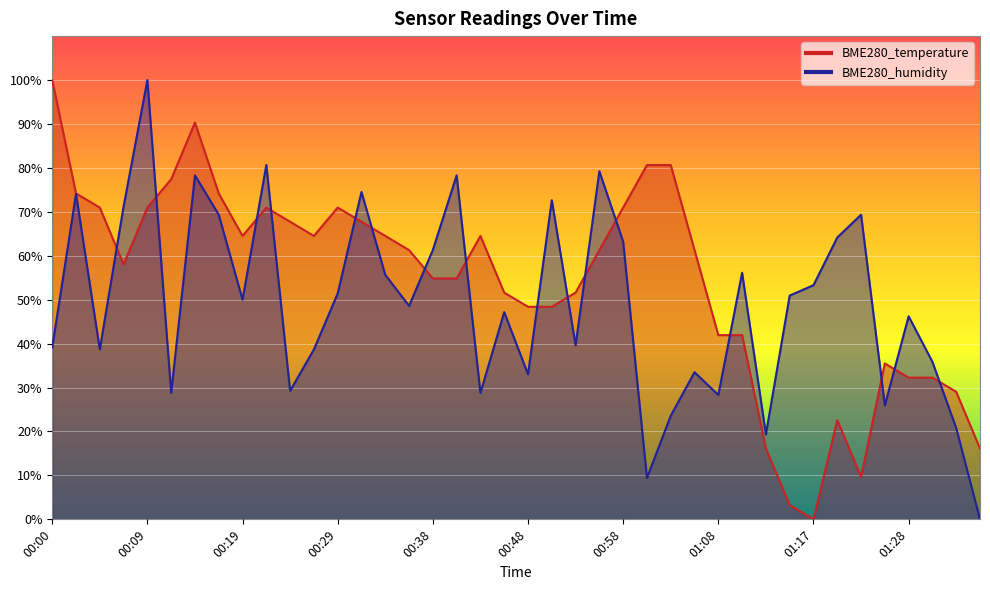

What is the difference between the second highest and second lowest values in the BME280_humidity series?

71.2